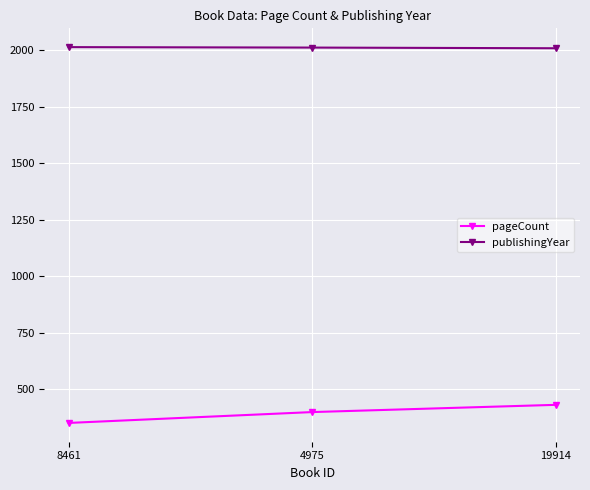

Which series has the largest range (max minus min)?

pageCount